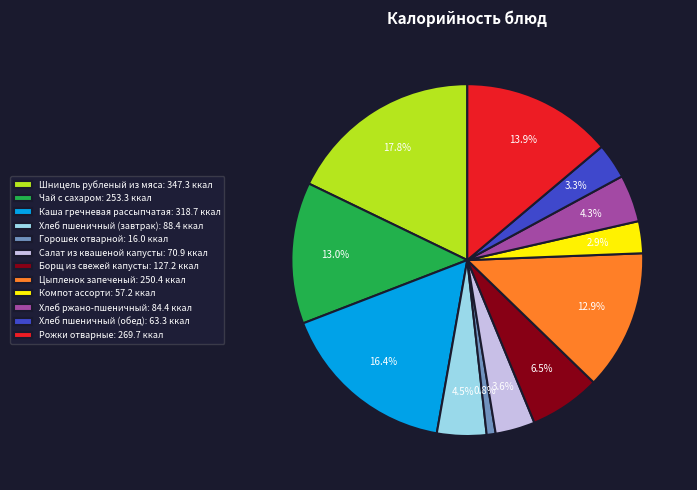

How many segments does this pie chart have?

12